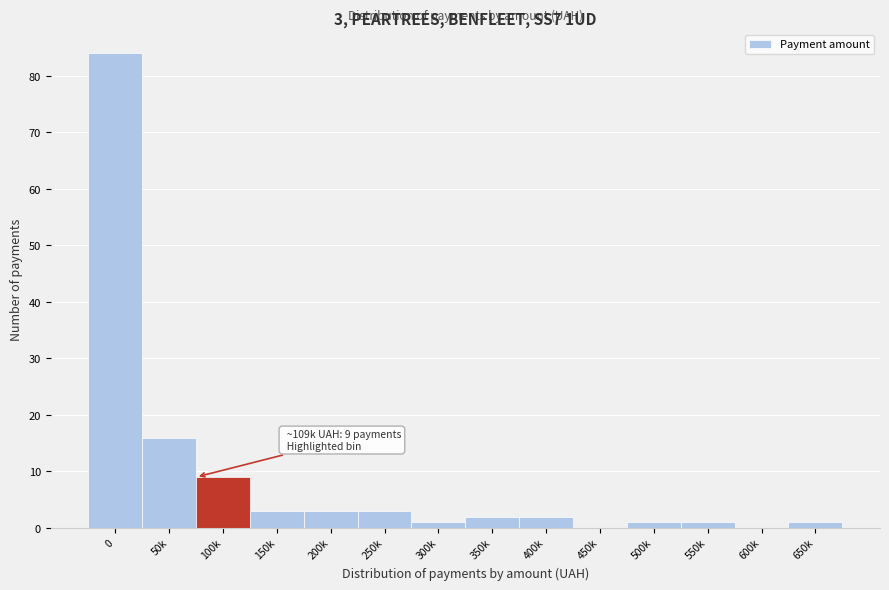

Reading left to right, transcribe all the data shown in this chart.

0=84	50k=16	100k=9	150k=3	200k=3	250k=3	300k=1	350k=2	400k=2	450k=0	500k=1	550k=1	600k=0	650k=1